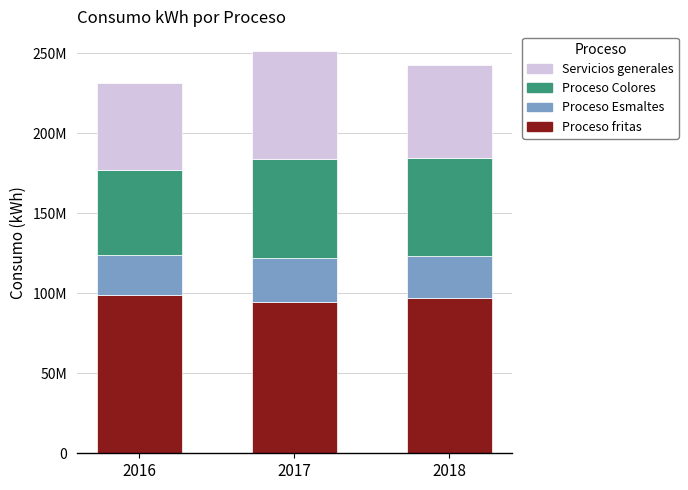

Does the chart contain stacked bars?

Yes